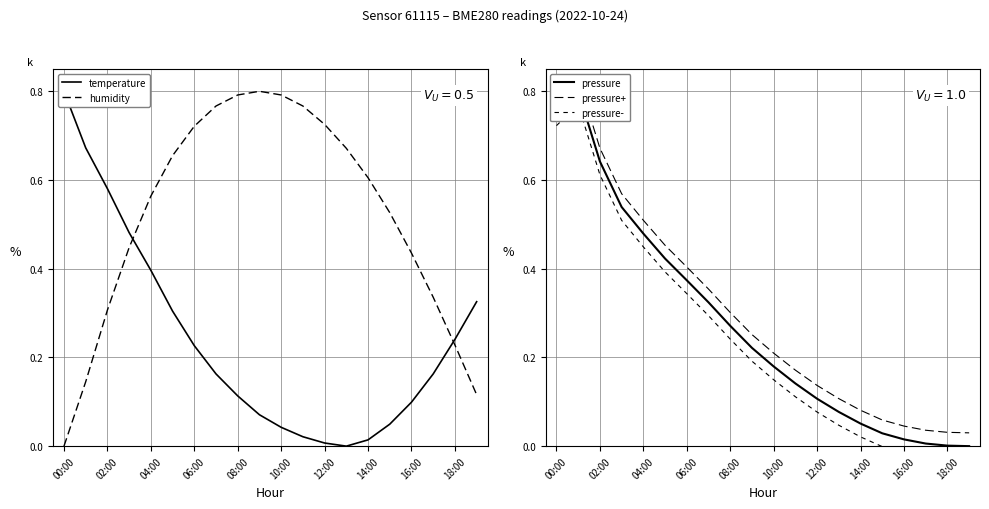

Is it true that humidity equals 0.8 at 10:00?

True